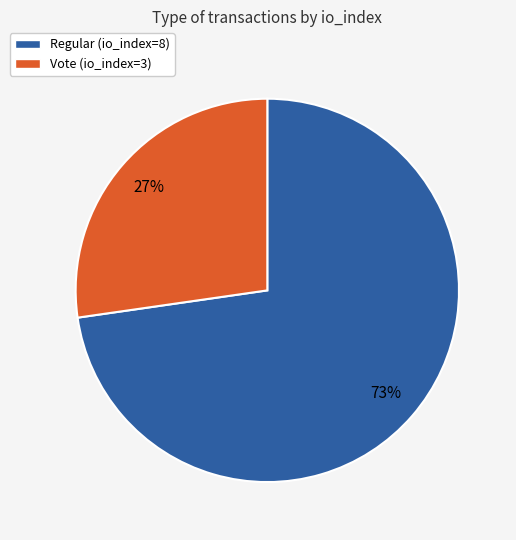

Do Vote (io_index=3) and Regular (io_index=8) together represent more than half of the pie?

Yes